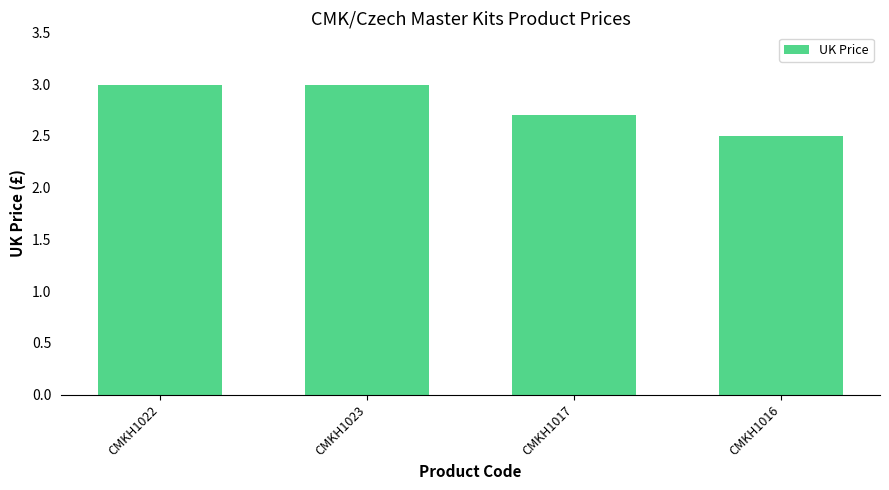

What is the label of the 1st bar from the left?

CMKH1022